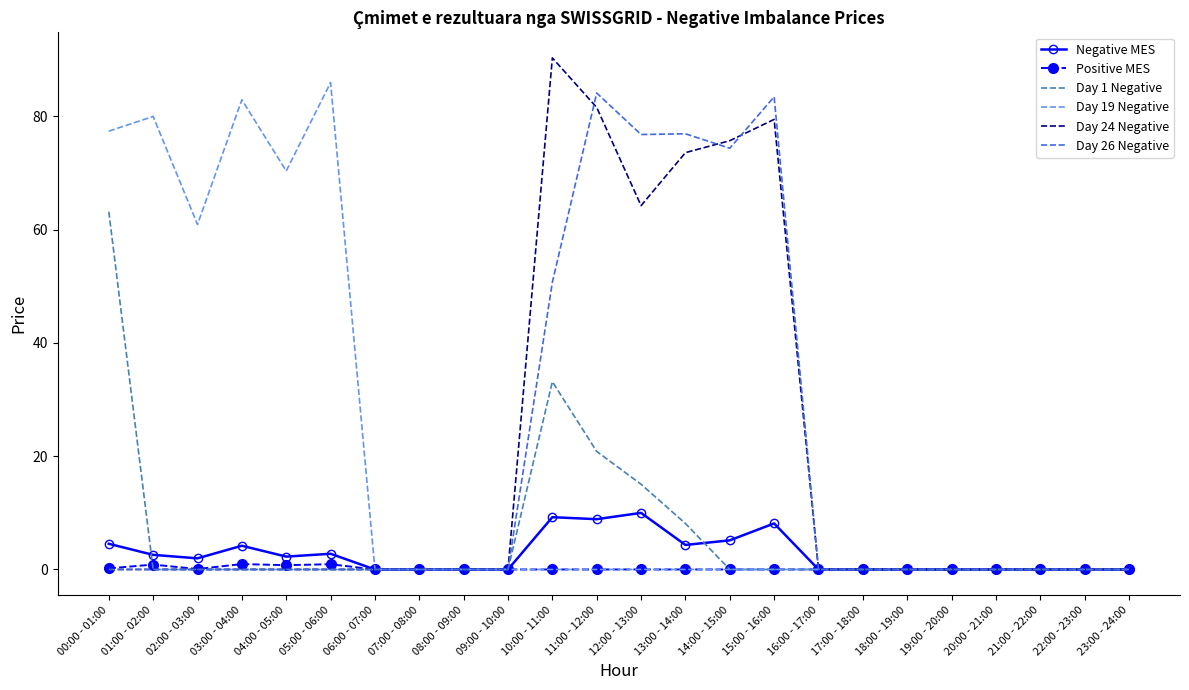

Which series has the largest range (max minus min)?

Day 24 Negative